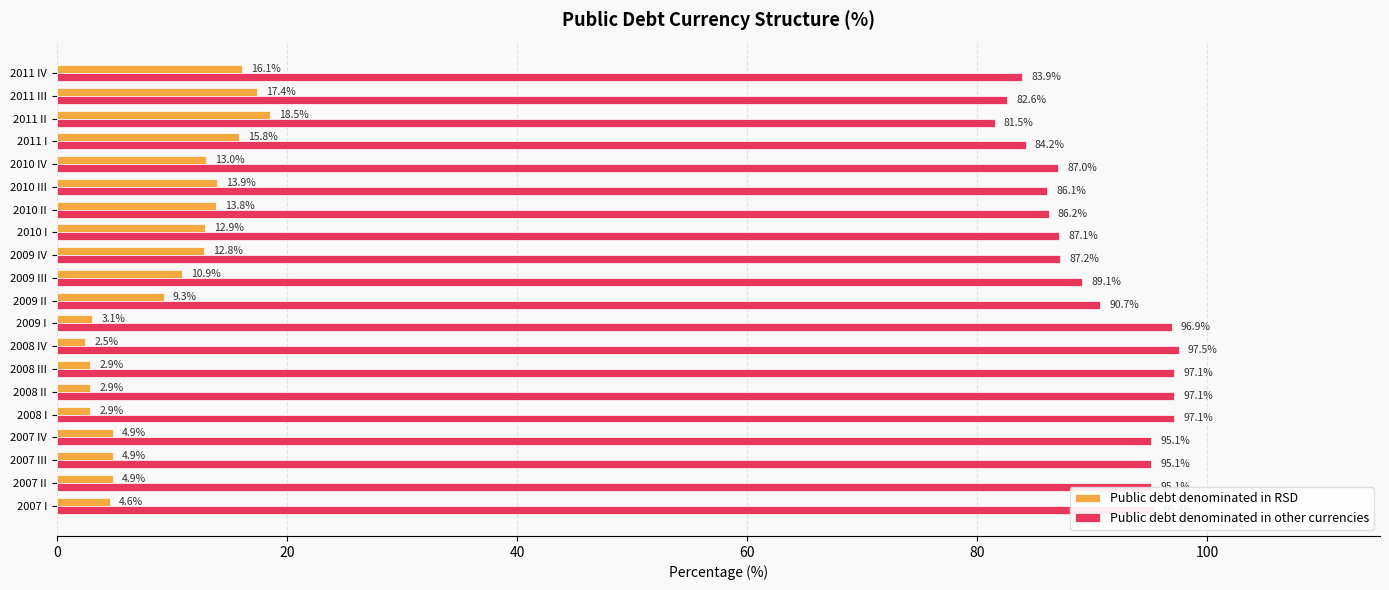

What is the difference between the maximum and minimum values in the Public debt denominated in RSD series?

16.0